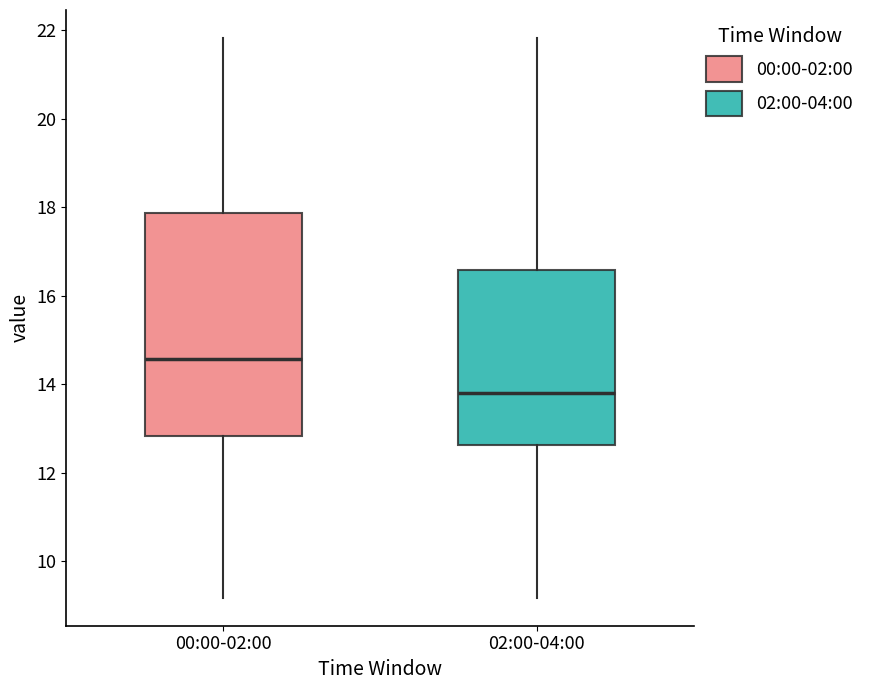

Reading left to right, transcribe this box plot: for each box, give where its median line is, the range the box spans, and where its two whiskers end, as read against the y-axis. The values are not printed on the chart, so give them approximately, as read against the axis.

00:00-02:00: median 14.6, box 12.8 to 17.8, whiskers 9.2 to 21.8
02:00-04:00: median 13.8, box 12.6 to 16.6, whiskers 9.2 to 21.8